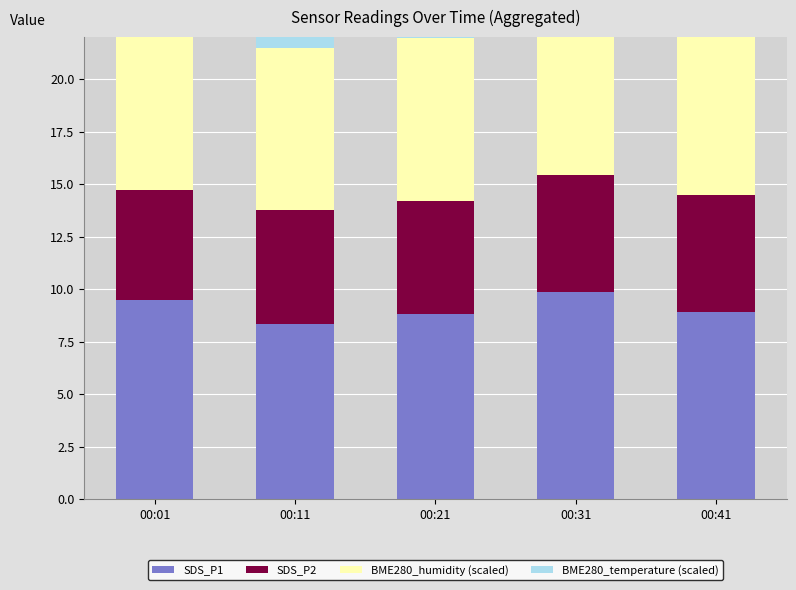

What is the difference between the maximum and second lowest values in the SDS_P2 series?

0.2